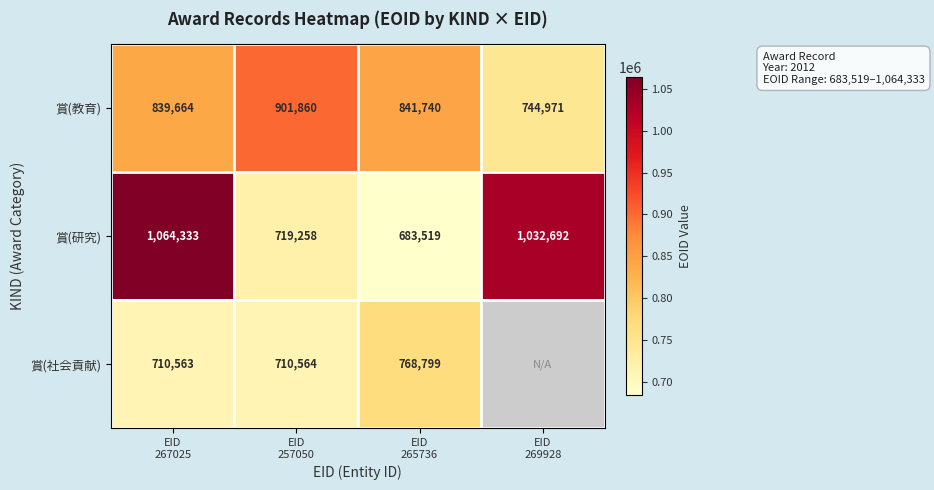

What is the difference between the second highest and minimum values in the 賞(研究) series?

349173